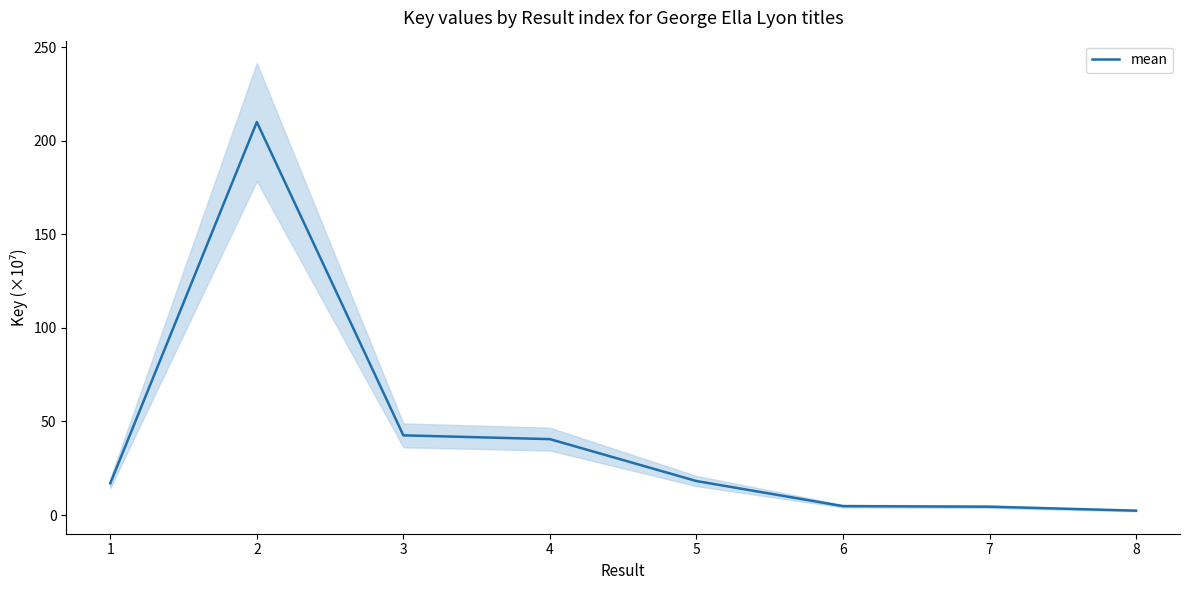

What is the ratio of the value at 6 to the value at 4?

0.1